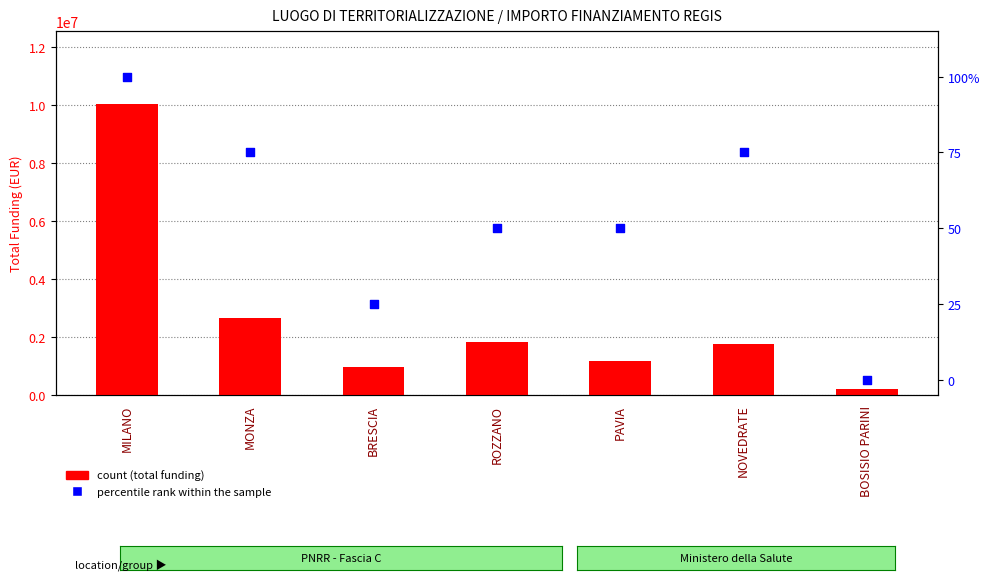

What is the total value across all series at MILANO?

10033737.6